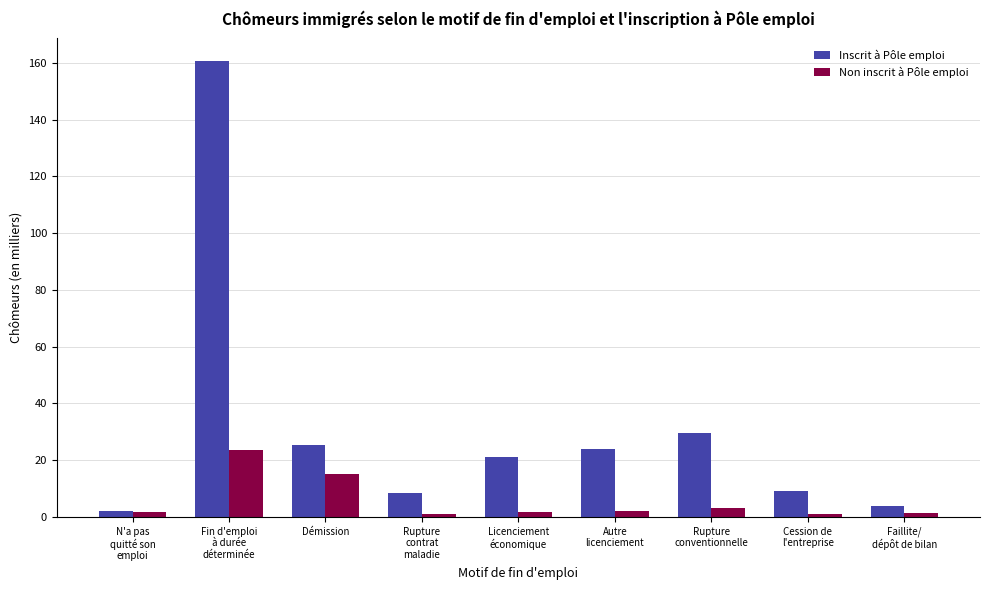

What is the label of the 2nd bar from the left?

Fin d'emploi
à durée
déterminée